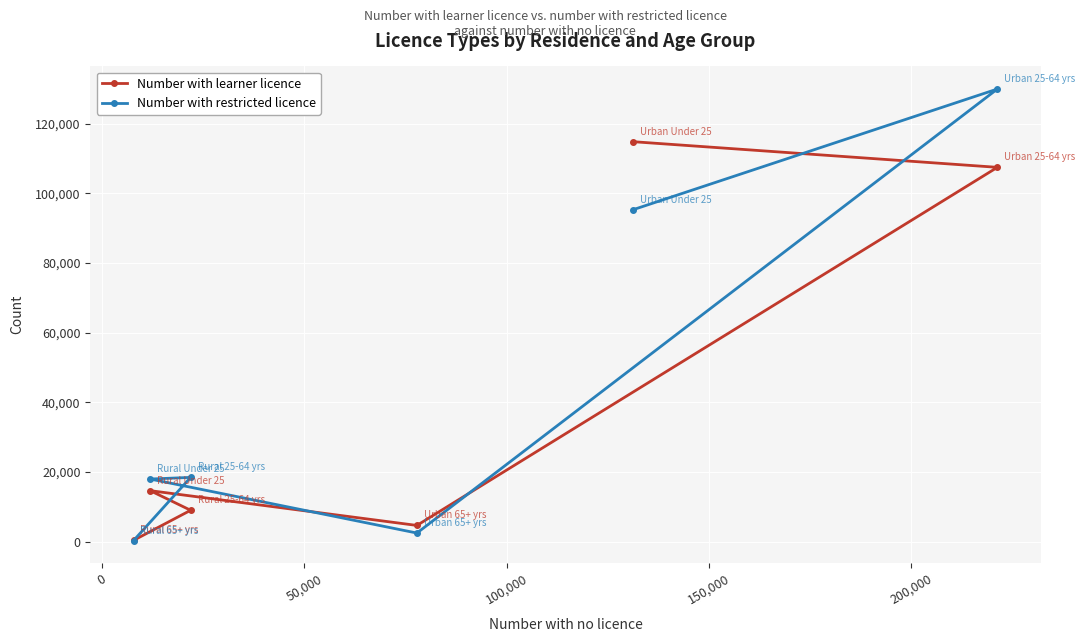

Which series has the largest range (max minus min)?

Number with restricted licence